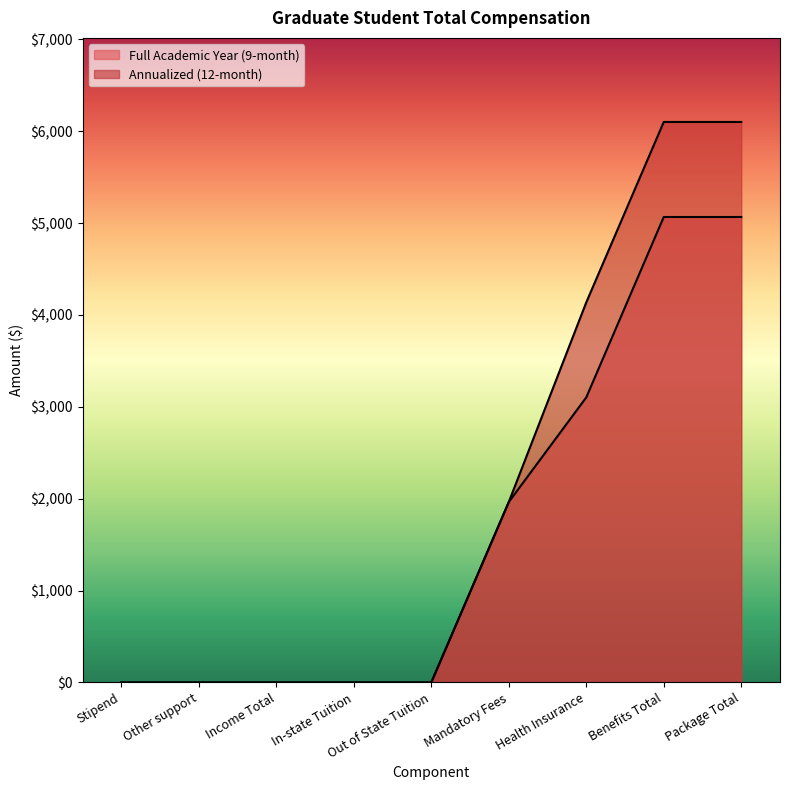

True or false: Annualized (12-month) and Full Academic Year (9-month) intersect in this chart.

False